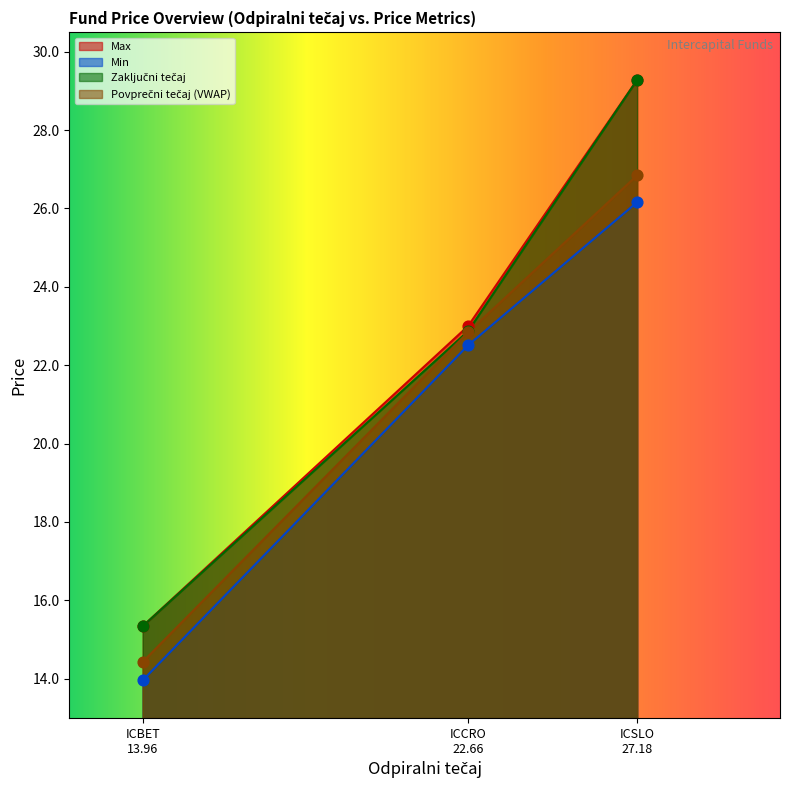

How many lines are shown in the chart?

4